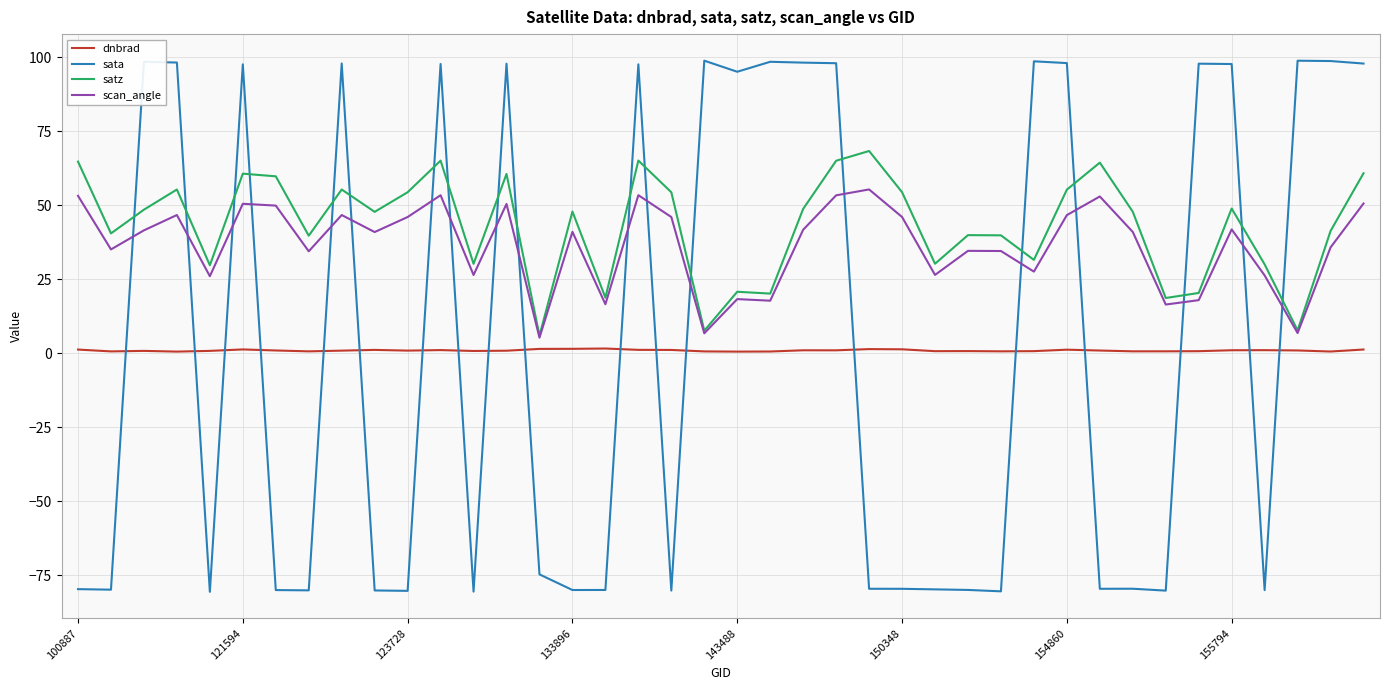

List the series in order of their peak value, highest first.

sata, satz, scan_angle, dnbrad